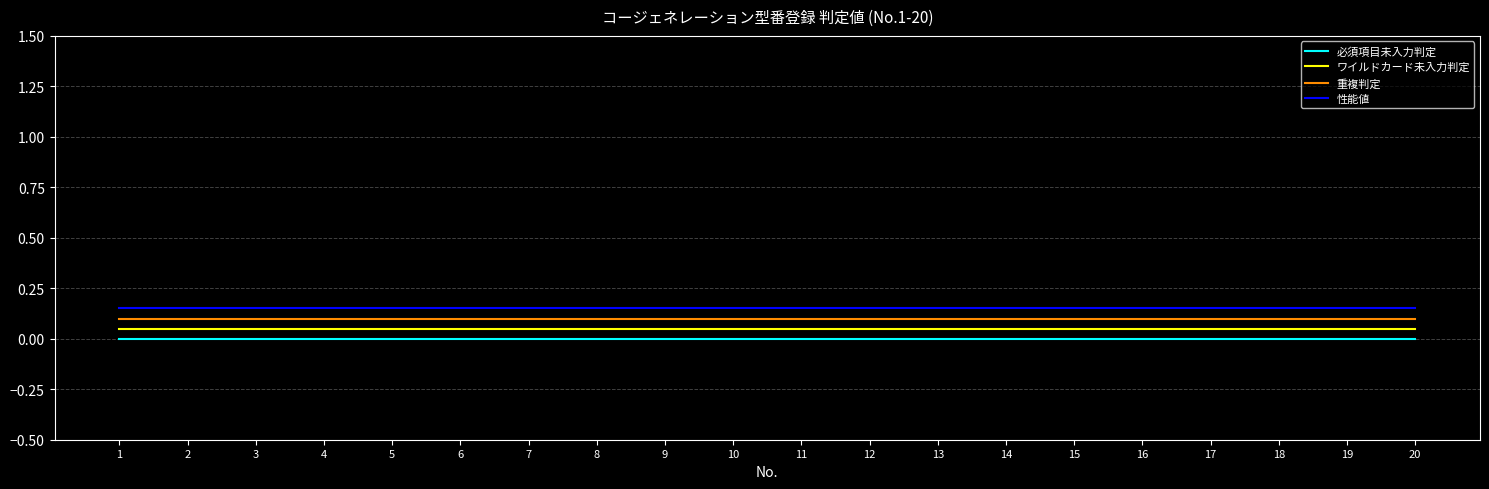

True or false: 性能値 and ワイルドカード未入力判定 intersect in this chart.

False